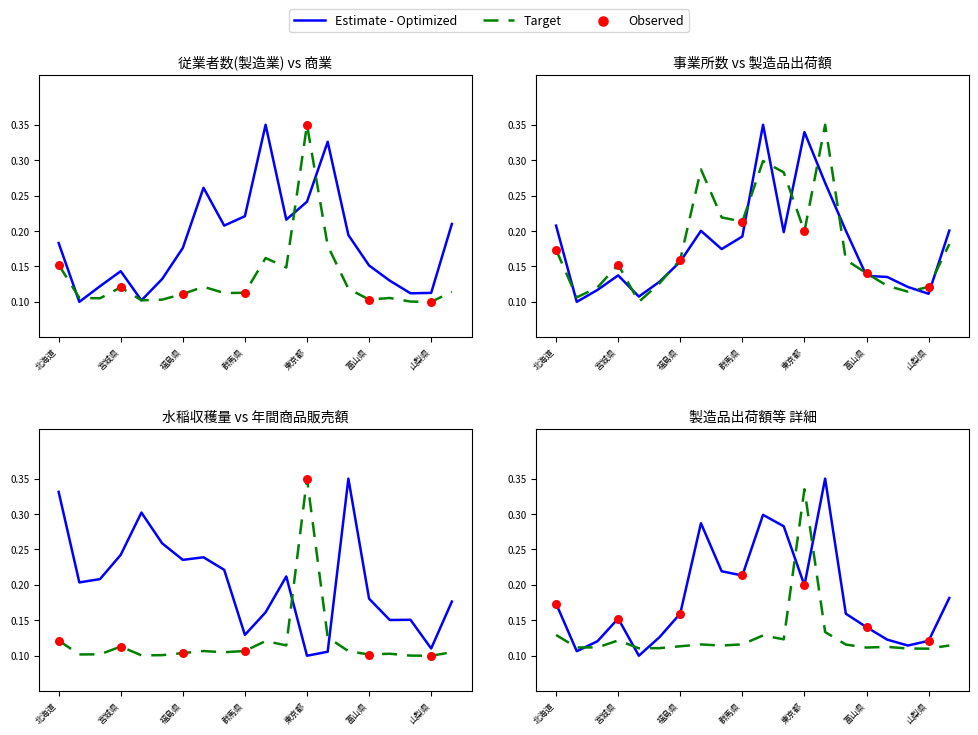

Which series has the widest spread of Y values?

従業者数(製造業)